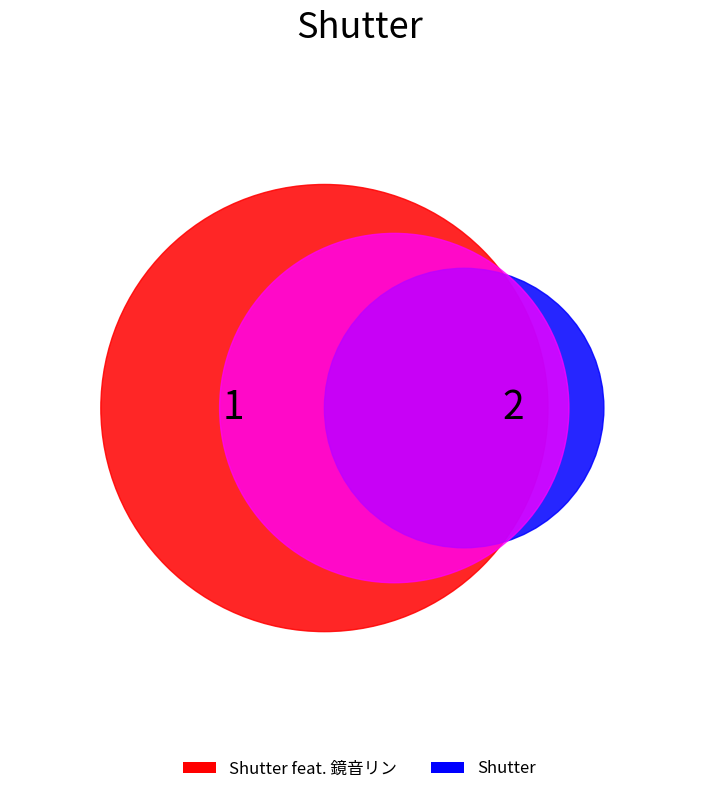

To the nearest percent, what is the combined percentage of Shutter feat. 鏡音リン and Shutter?

100%